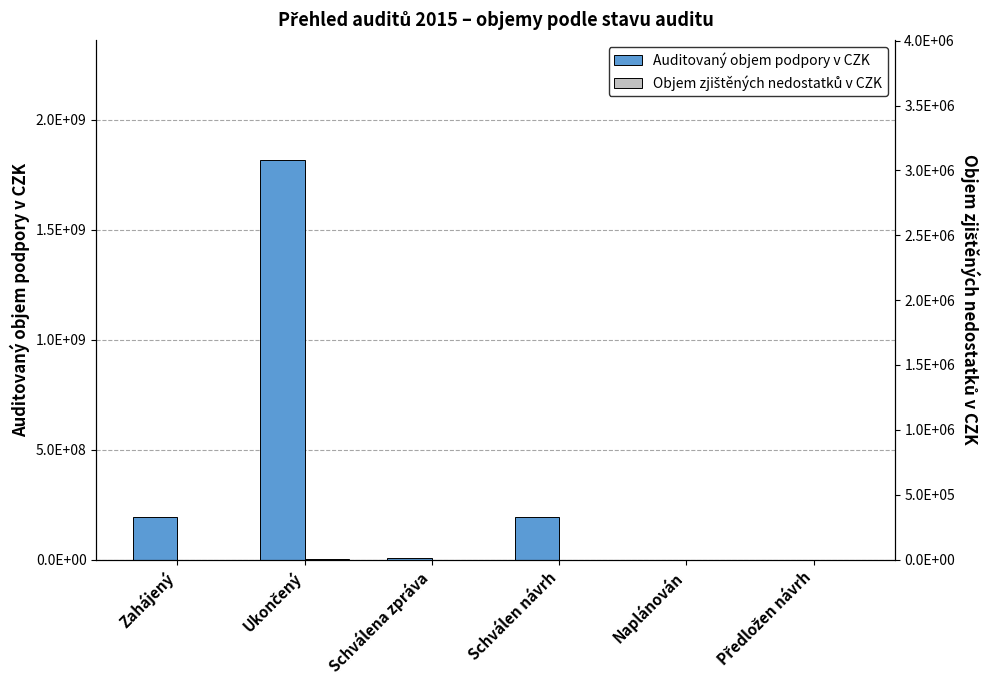

At Schválena zpráva, list the series in order from largest to smallest.

Auditovaný objem podpory v CZK, Objem zjištěných nedostatků v CZK